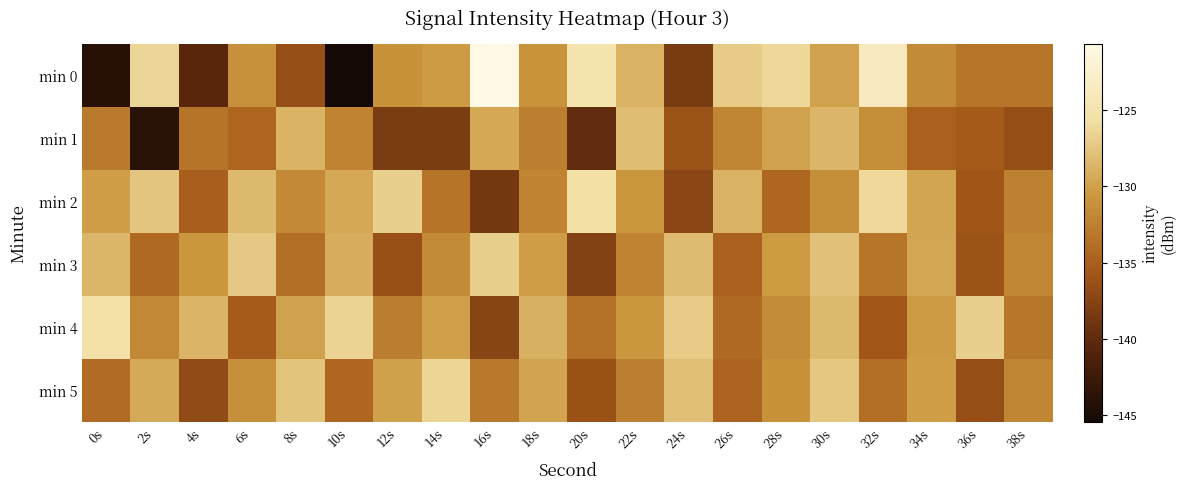

Which series has the largest total across all categories?

min 4